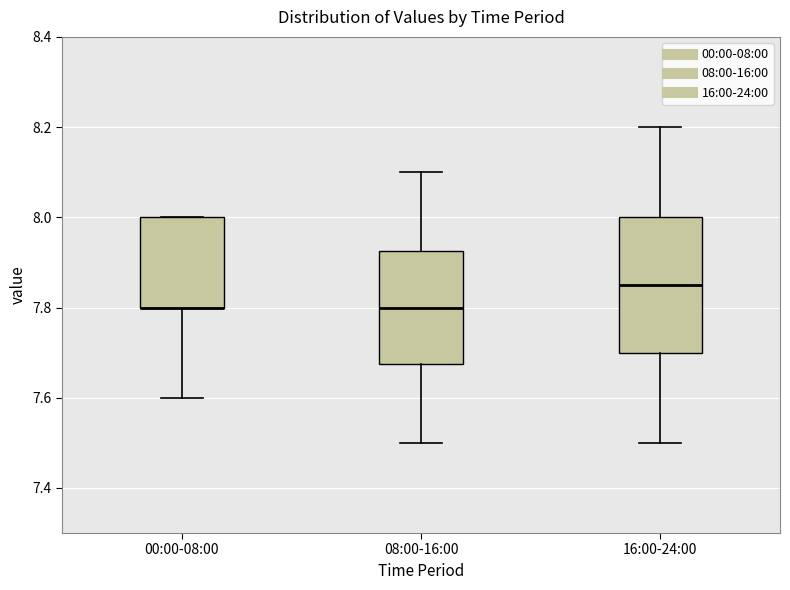

Reading left to right, transcribe this box plot: for each box, give where its median line is, the range the box spans, and where its two whiskers end, as read against the y-axis. The values are not printed on the chart, so give them approximately, as read against the axis.

00:00-08:00: median 7.80 (drawn on the box's lower edge), box 7.80 to 8.00, whiskers 7.60 to 8.00
08:00-16:00: median 7.80, box 7.68 to 7.92, whiskers 7.50 to 8.10
16:00-24:00: median 7.86, box 7.70 to 8.00, whiskers 7.50 to 8.20